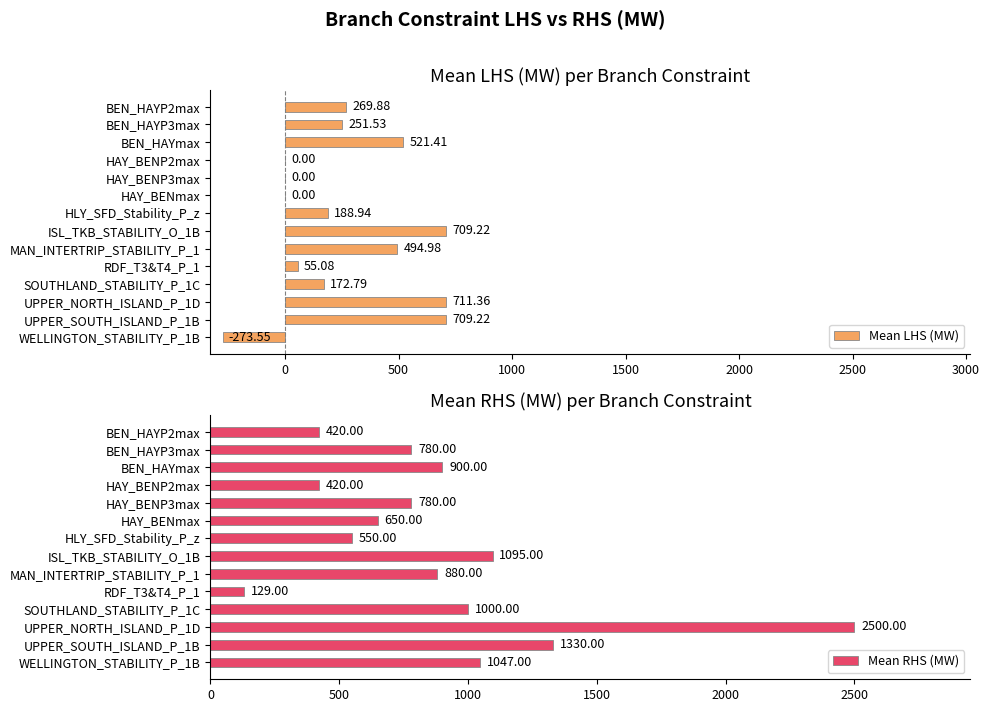

What is the sum of the Mean RHS (MW) values at HAY_BENP3max and HAY_BENmax?

1430